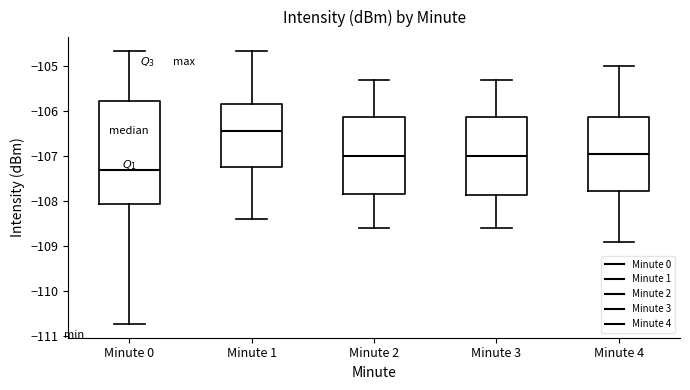

Reading left to right, read every box against the y-axis: the position of its median line, the range the box covers, and the ends of its whiskers. The values are not printed on the chart, so give them approximately, as read against the axis.

Minute 0: median -107.3, box -108.1 to -105.8, whiskers -110.7 to -104.7
Minute 1: median -106.5, box -107.2 to -105.8, whiskers -108.4 to -104.7
Minute 2: median -107.0, box -107.8 to -106.1, whiskers -108.6 to -105.3
Minute 3: median -107.0, box -107.9 to -106.1, whiskers -108.6 to -105.3
Minute 4: median -106.9, box -107.8 to -106.1, whiskers -108.9 to -105.0